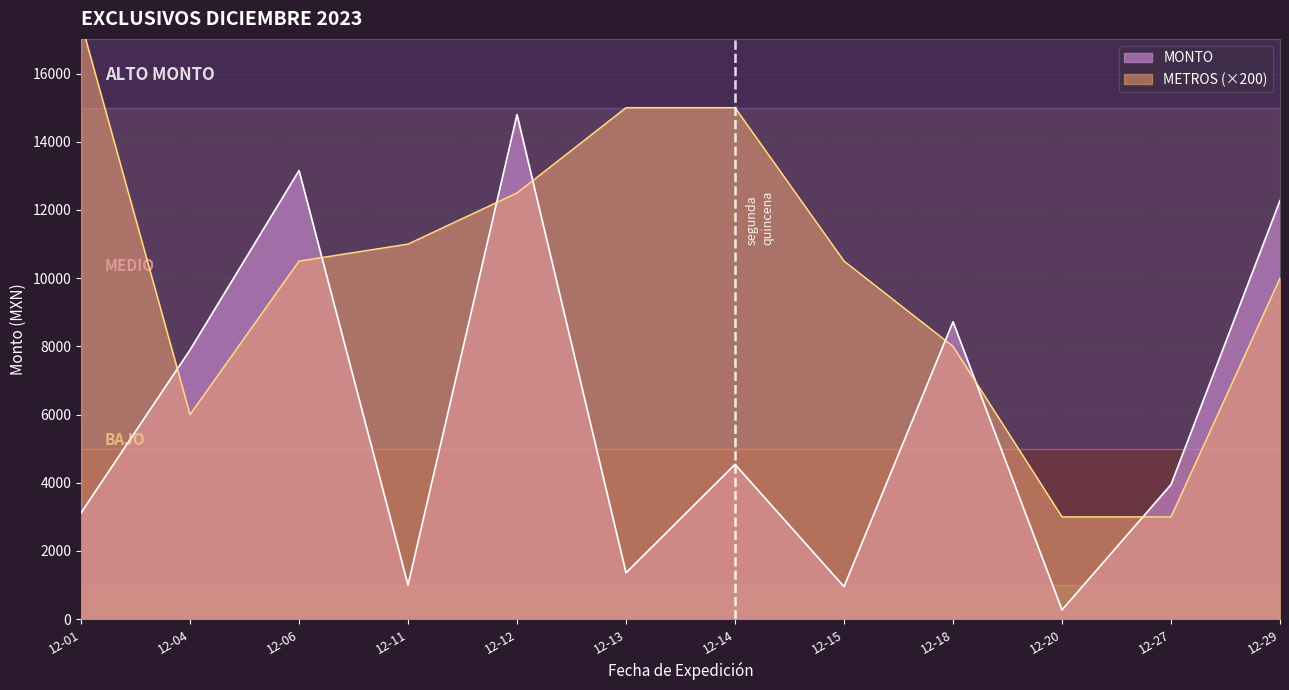

What is the maximum value for MONTO?

14796.5